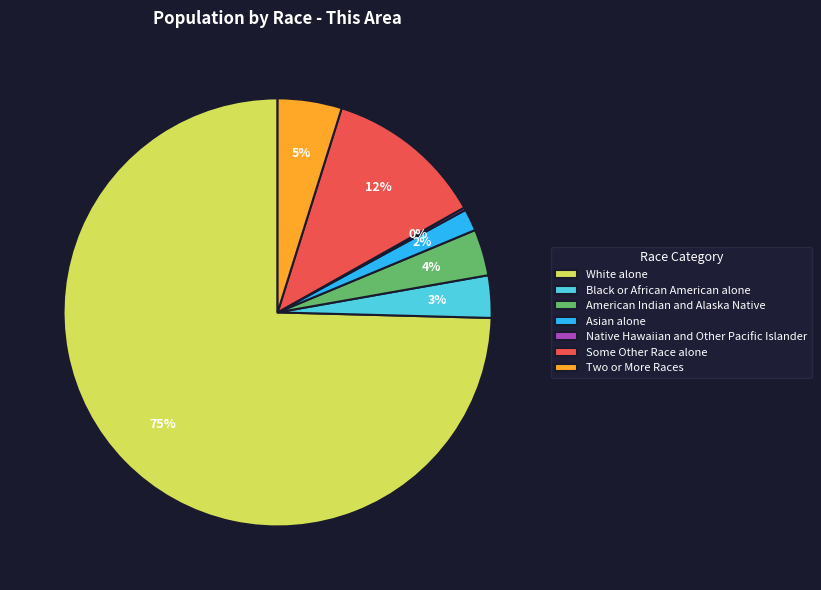

Which slice is the largest?

White alone